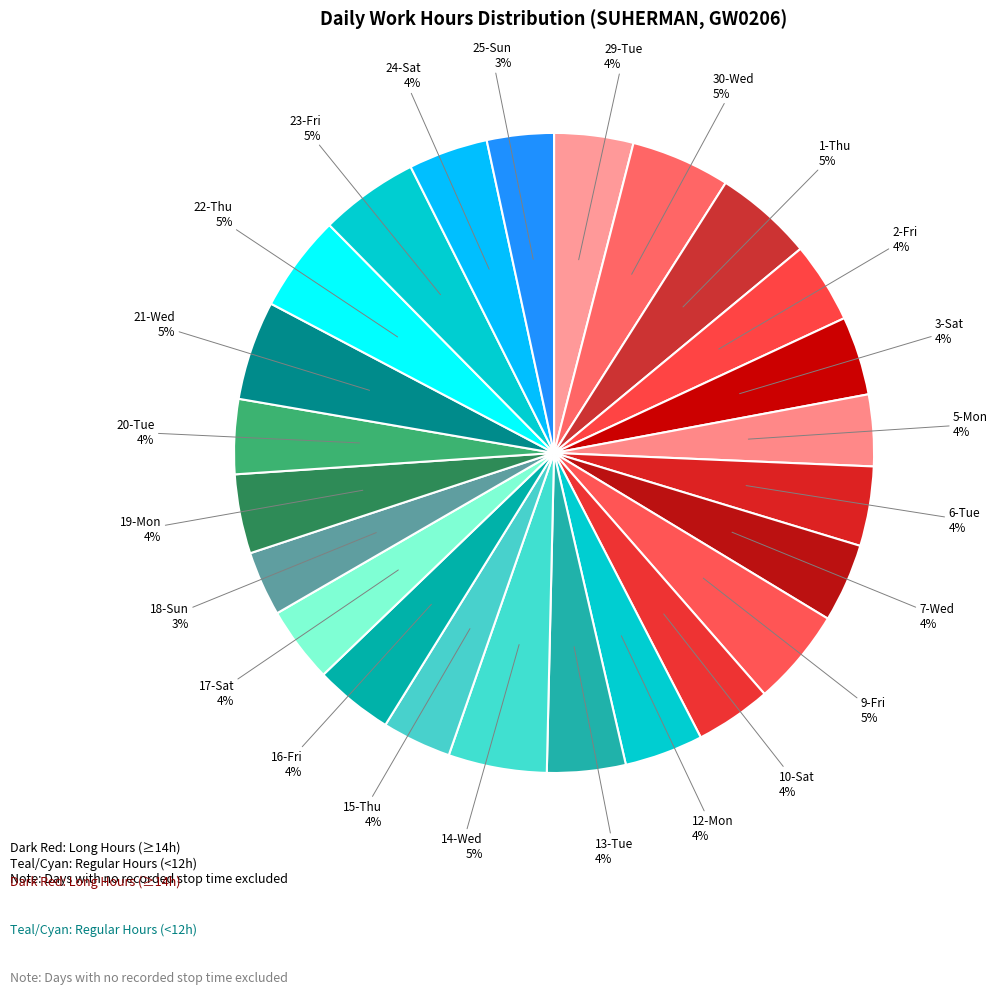

How many segments does this pie chart have?

24